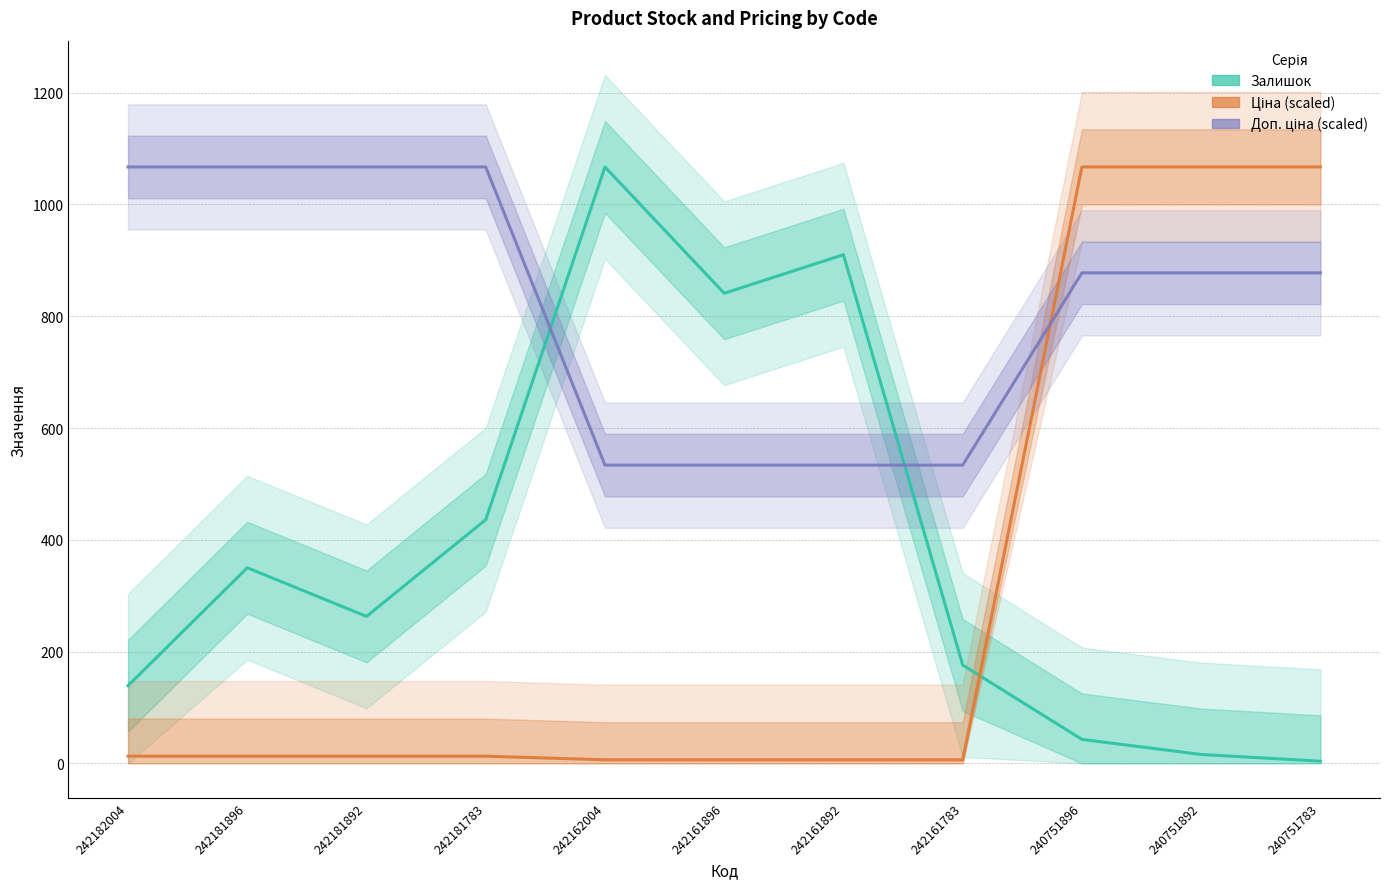

Reading right to left, transcribe all the data shown in this chart.

Залишок: 240751783=4.0	240751892=16.0	240751896=43.0	242161783=176.0	242161892=910.0	242161896=841.0	242162004=1067.0	242181783=436.0	242181892=263.0	242181896=350.0	242182004=139.0
Ціна (scaled): 240751783=1067.0	240751892=1067.0	240751896=1067.0	242161783=6.5	242161892=6.5	242161896=6.5	242162004=6.5	242181783=13.0	242181892=13.0	242181896=13.0	242182004=13.0
Доп. ціна (scaled): 240751783=877.5	240751892=877.5	240751896=877.5	242161783=533.5	242161892=533.5	242161896=533.5	242162004=533.5	242181783=1067.0	242181892=1067.0	242181896=1067.0	242182004=1067.0